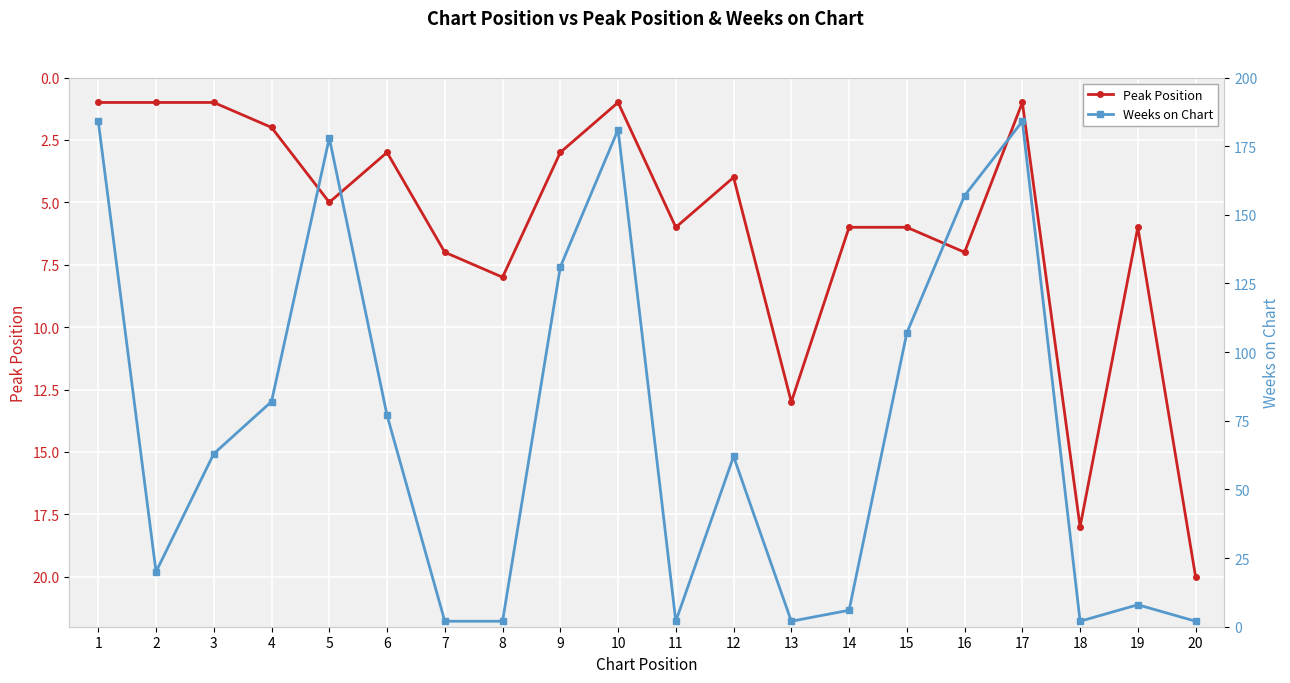

What are all the series names shown in the legend?

Peak Position, Weeks on Chart